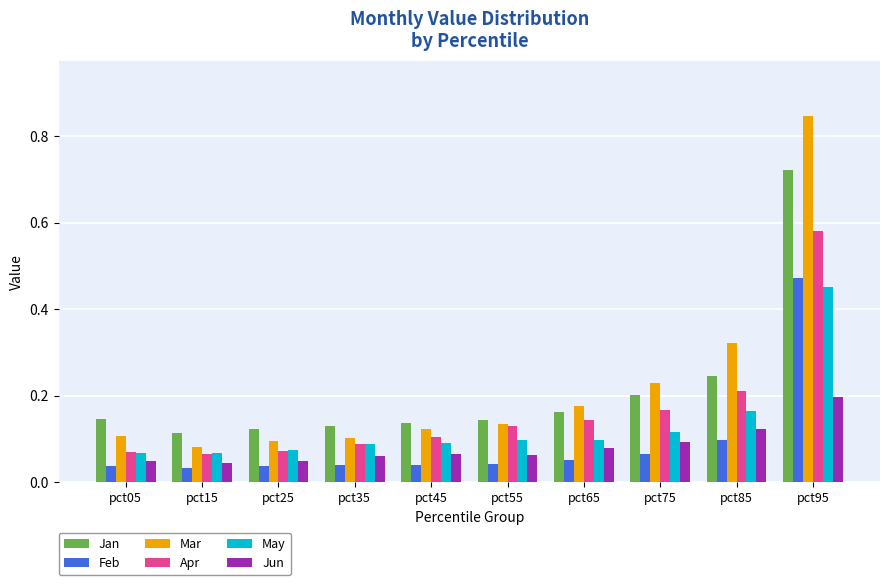

Which series has the largest total across all categories?

Mar